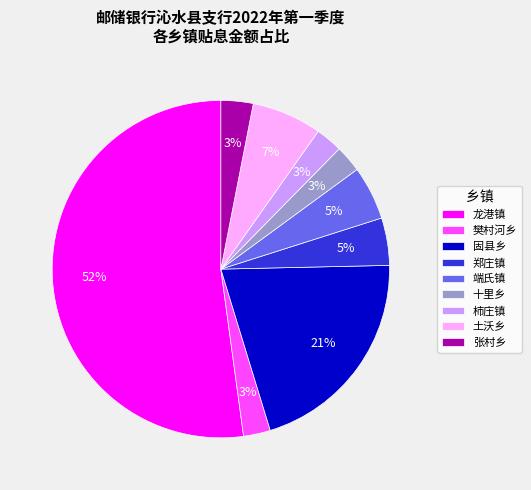

Do 郑庄镇 and 固县乡 together represent more than half of the pie?

No